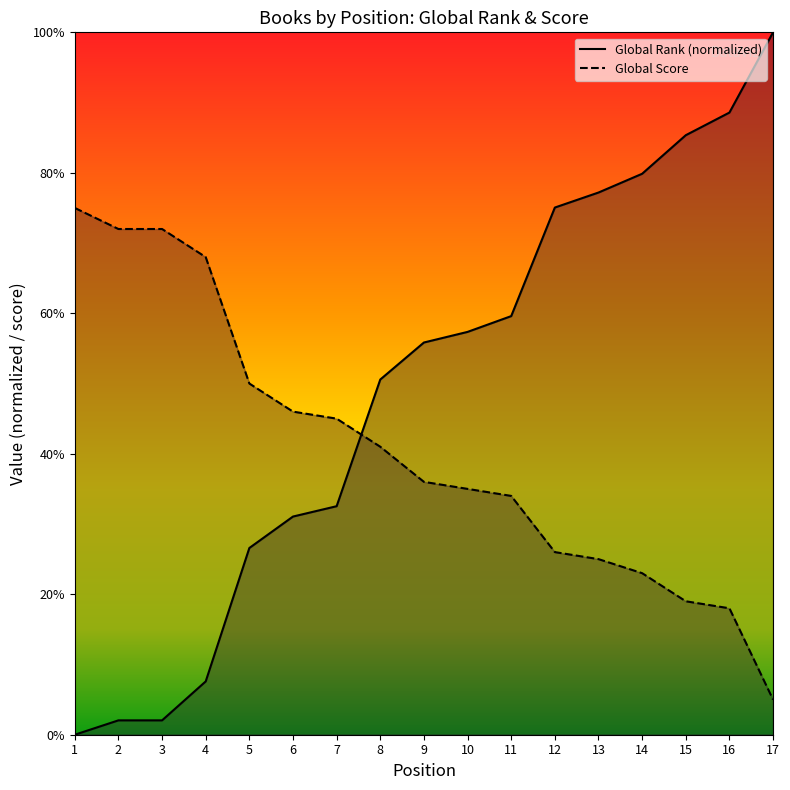

How many data points in Global Score are less than 36?

8